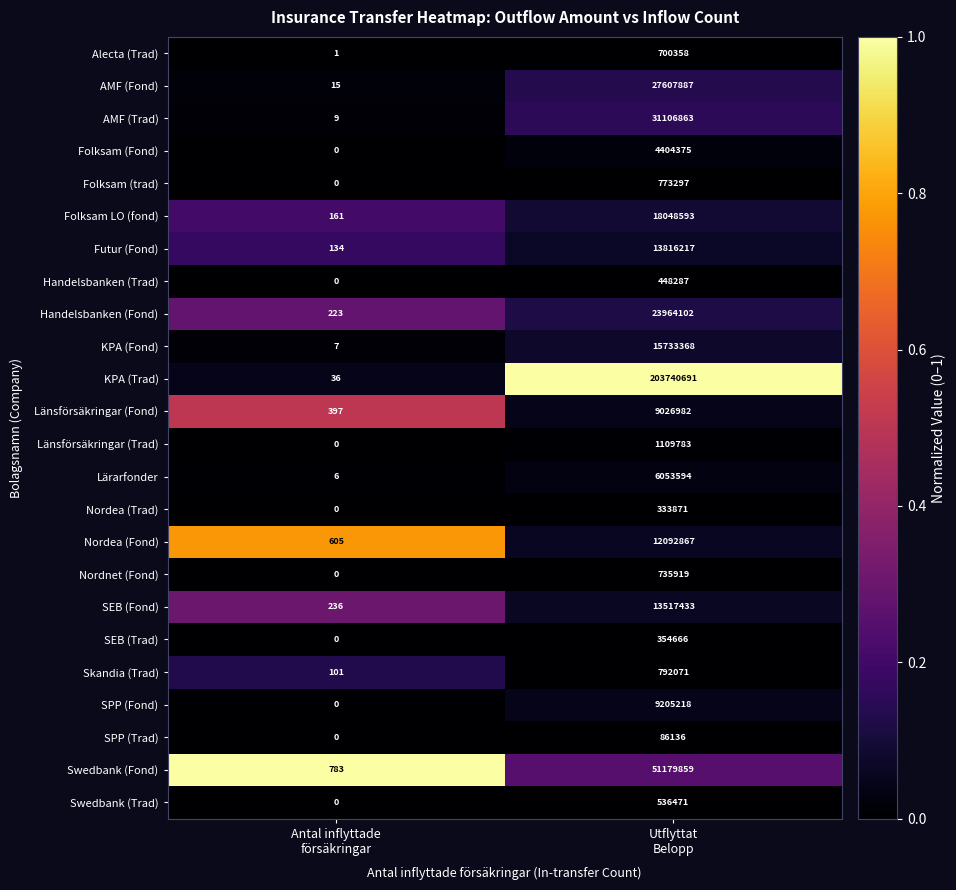

Which series has the largest total across all categories?

KPA (Trad)